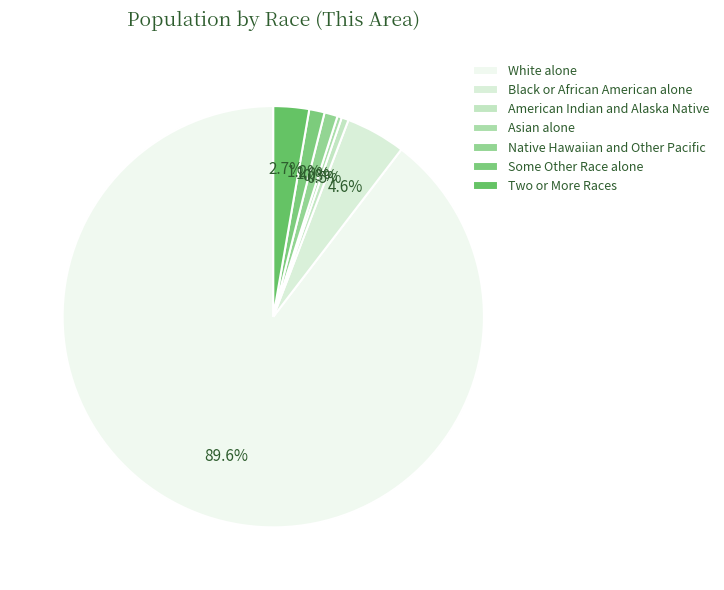

To the nearest percent, what portion does Some Other Race alone represent?

1%